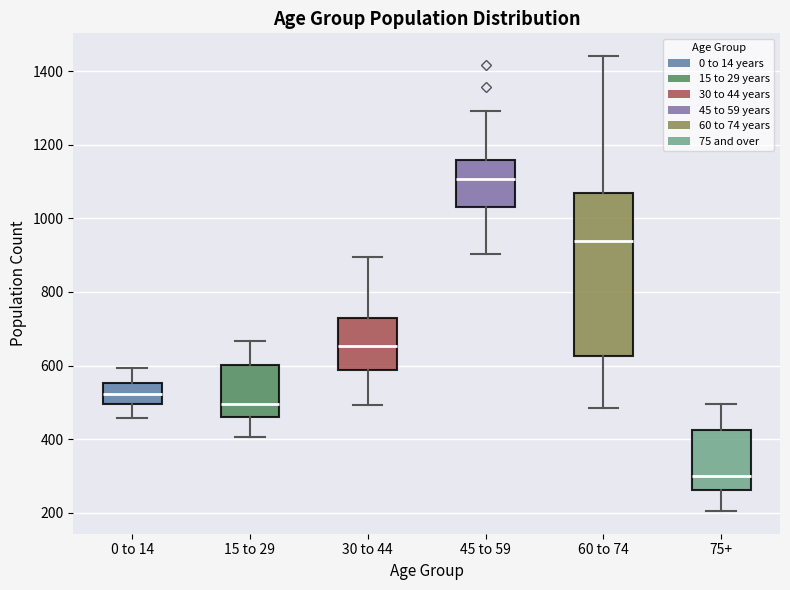

Reading left to right, read every box against the y-axis: the position of its median line, the range the box covers, and the ends of its whiskers. The values are not printed on the chart, so give them approximately, as read against the axis.

0 to 14: median 520, box 500 to 560, whiskers 460 to 600
15 to 29: median 500, box 460 to 600, whiskers 400 to 660
30 to 44: median 660, box 580 to 720, whiskers 500 to 900
45 to 59: median 1100, box 1040 to 1160, whiskers 900 to 1300
60 to 74: median 940, box 620 to 1060, whiskers 480 to 1440
75+: median 300, box 260 to 420, whiskers 200 to 500